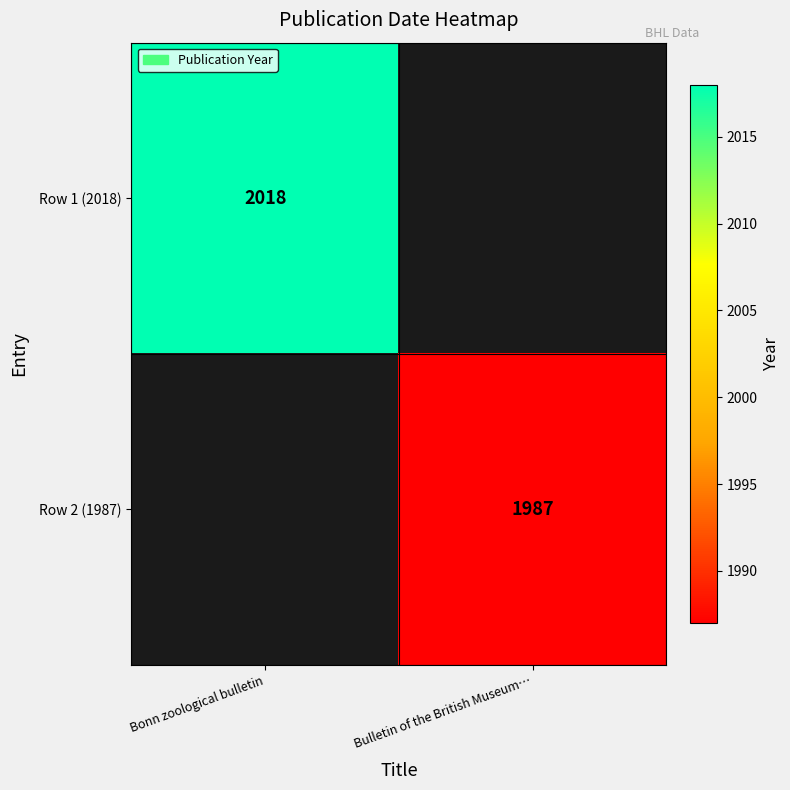

Is it true that Row 1 (2018) equals 2018 at Bonn zoological bulletin?

True